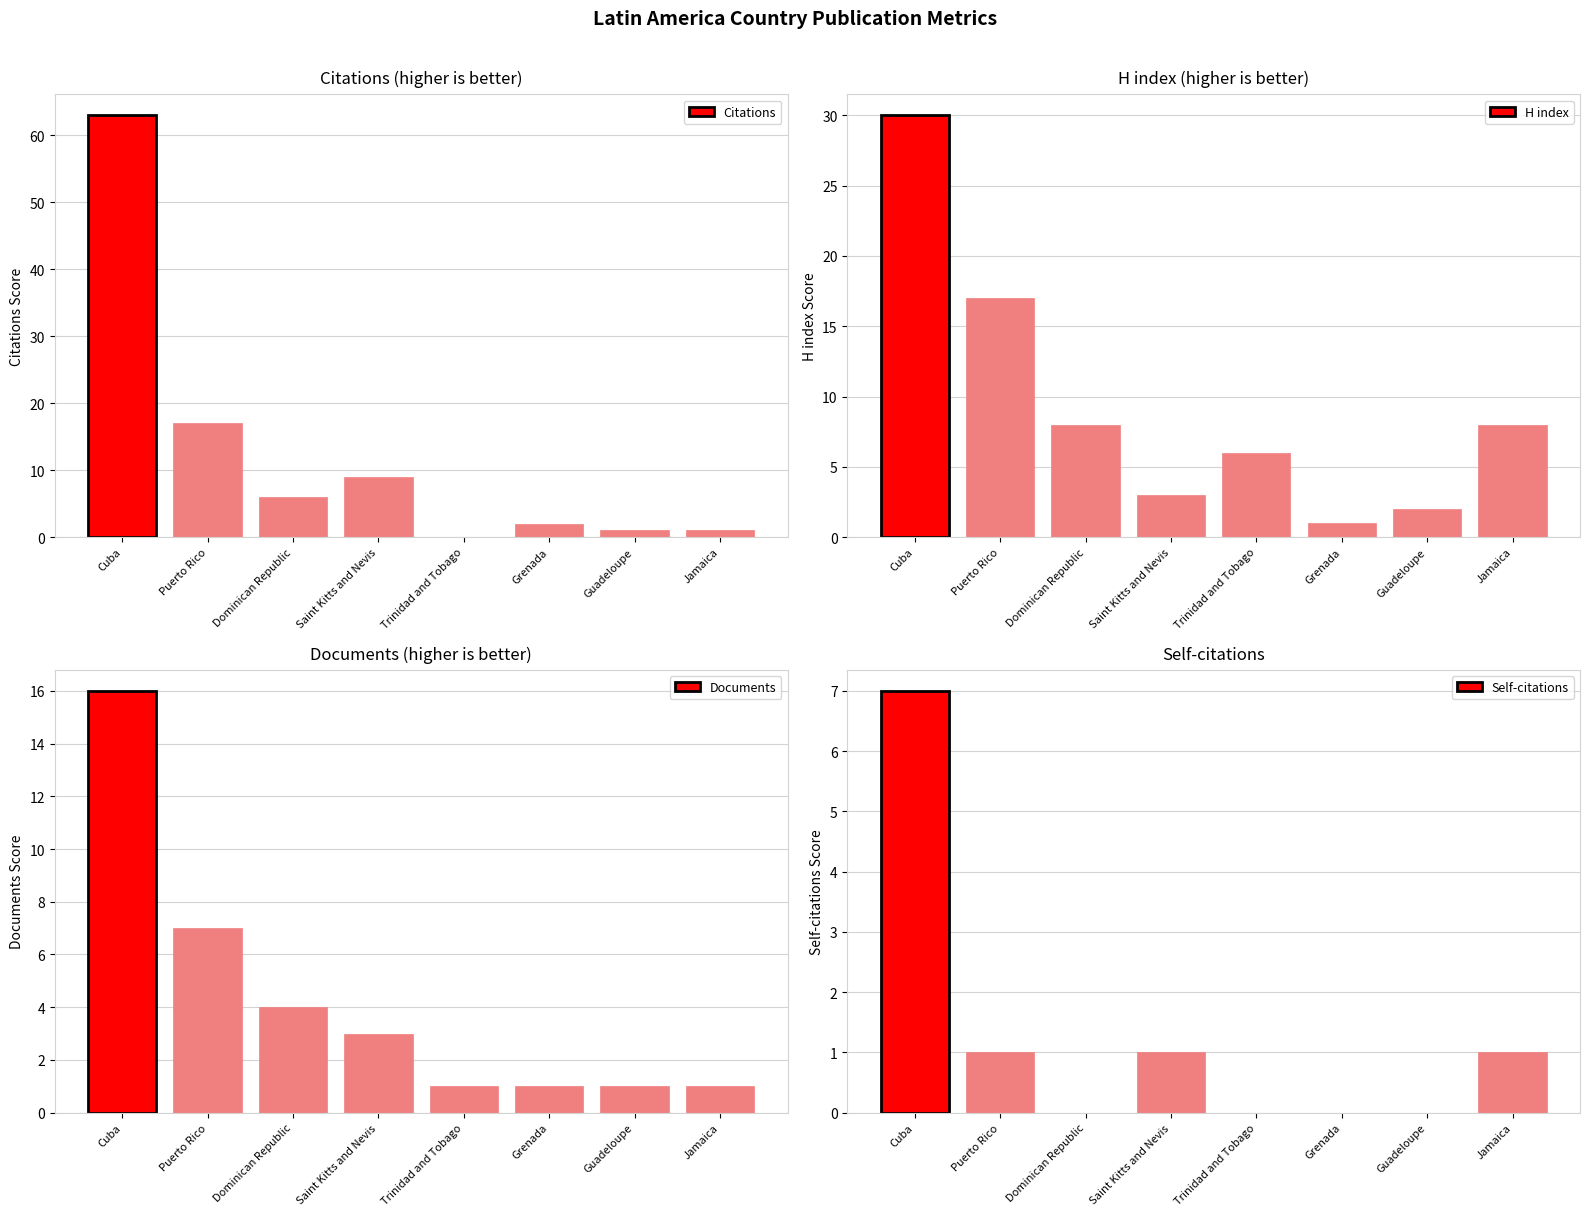

What position from the left is Cuba?

1